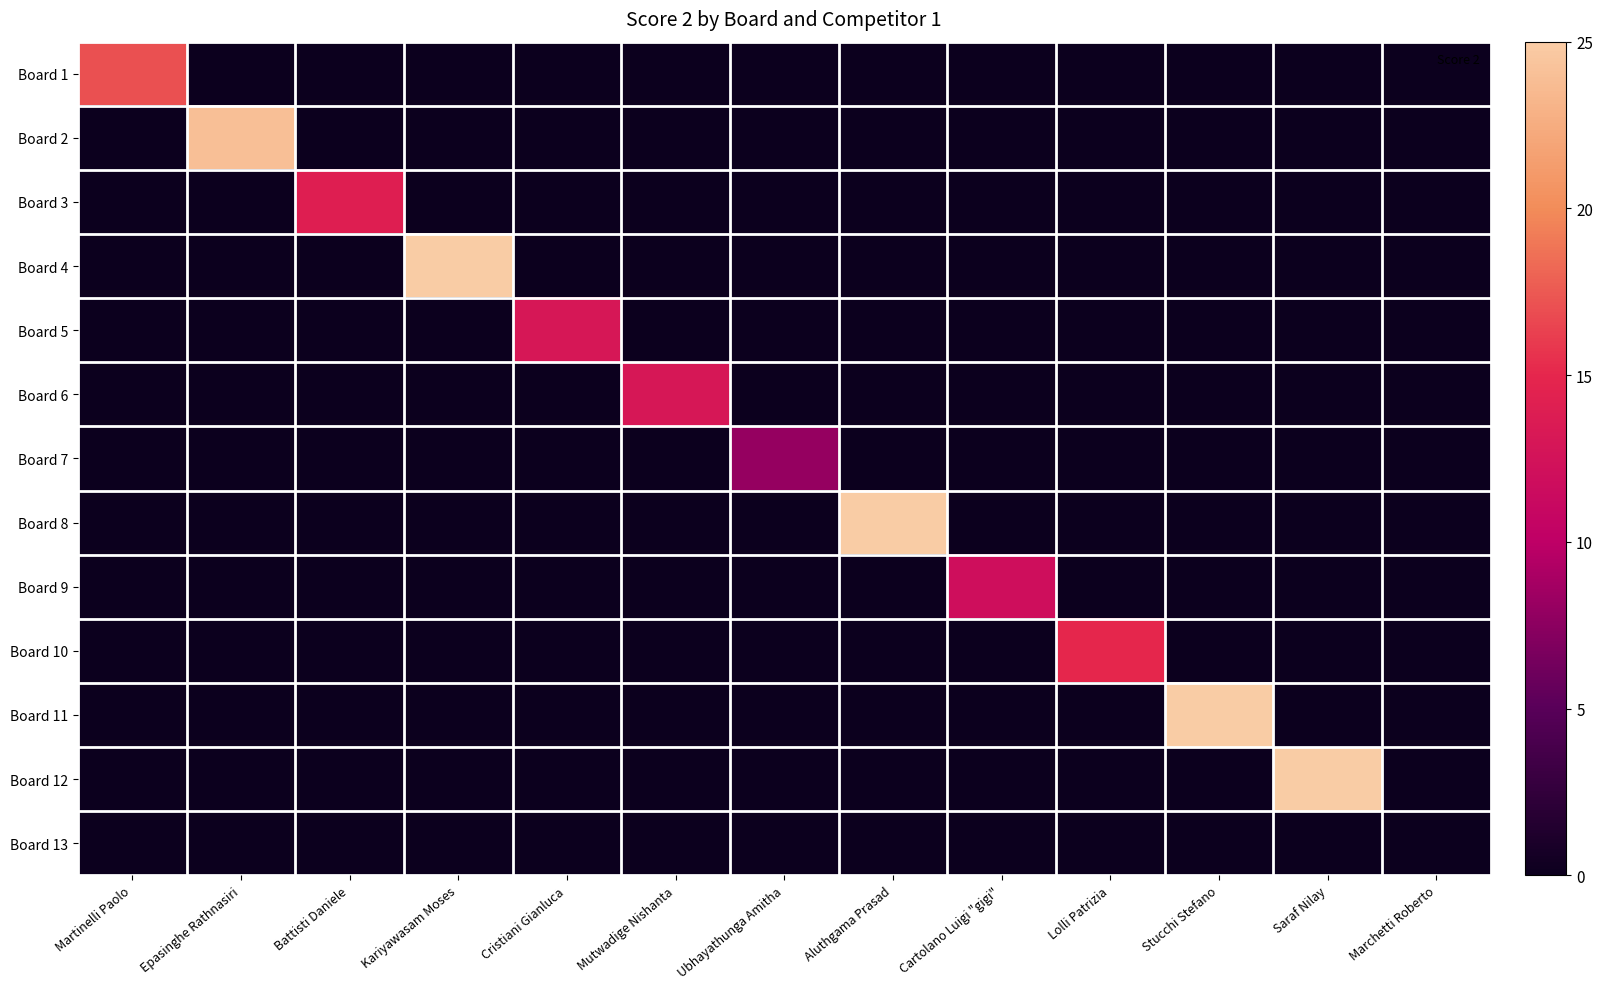

List the series in order of their peak value, lowest first.

Board 13, Board 7, Board 9, Board 5, Board 6, Board 3, Board 10, Board 1, Board 2, Board 4, Board 8, Board 11, Board 12